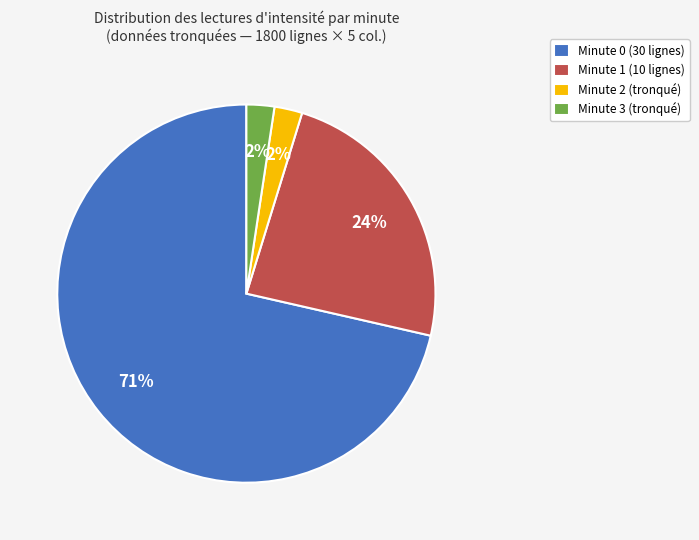

To the nearest percent, what is the average slice percentage?

25%